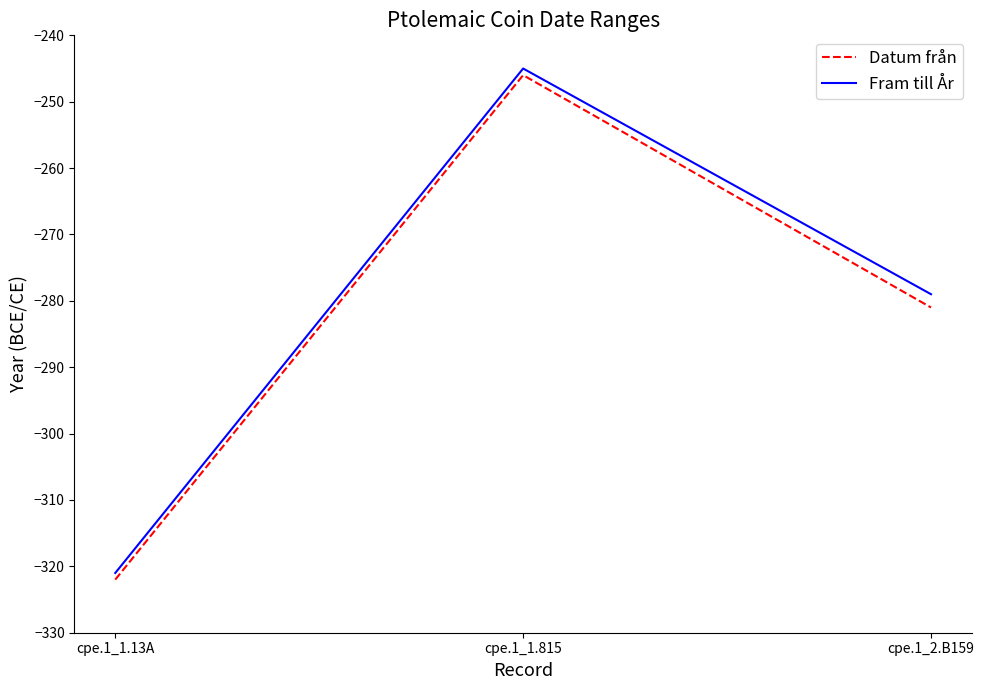

The Fram till År series shows -164 at cpe.1_1.815. True or false?

False